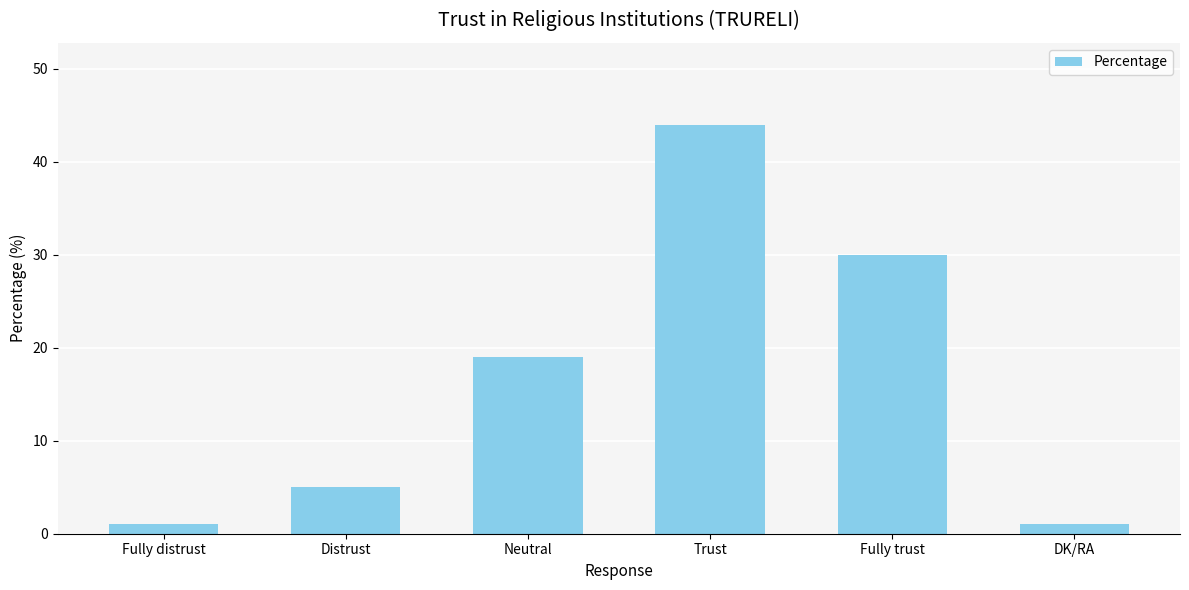

Which category has the highest value across all series?

Trust